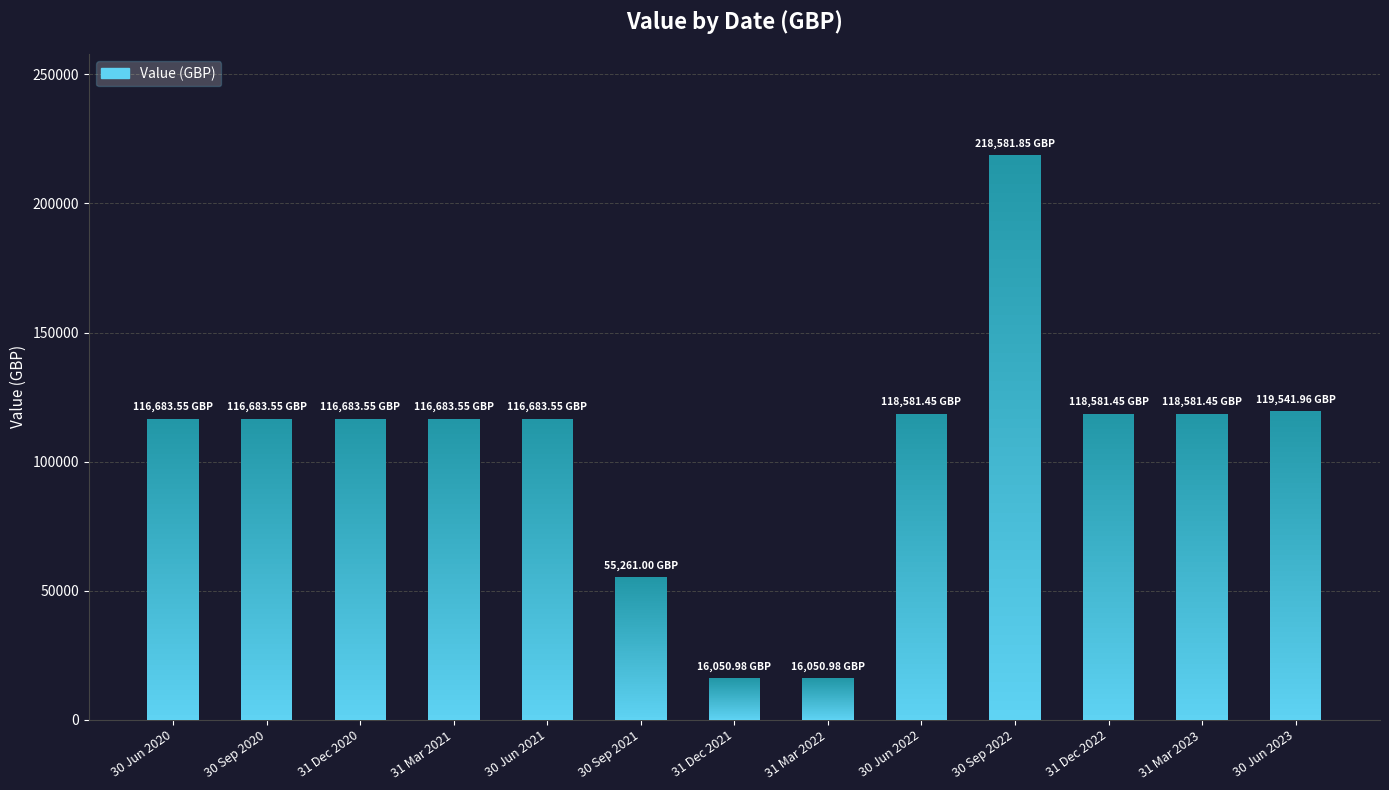

Reading left to right, transcribe all the data shown in this chart.

116683.6	116683.6	116683.6	116683.6	116683.6	55261.0	16051.0	16051.0	118581.4	218581.9	118581.4	118581.4	119542.0